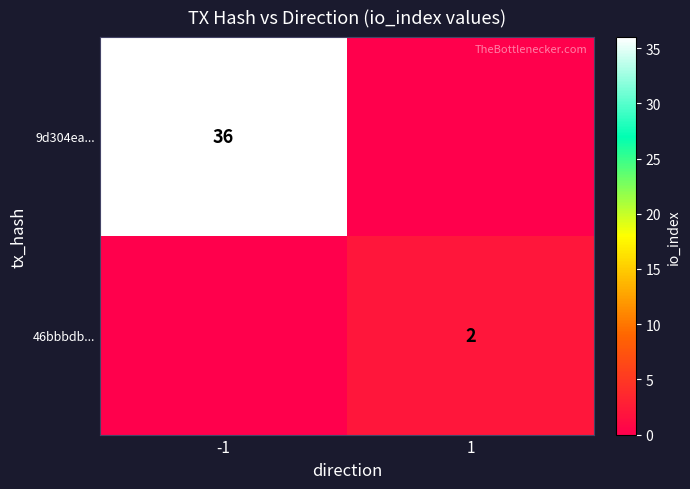

Is the value of 46bbbdb... at 1 greater than the value of 9d304ea... at -1?

No